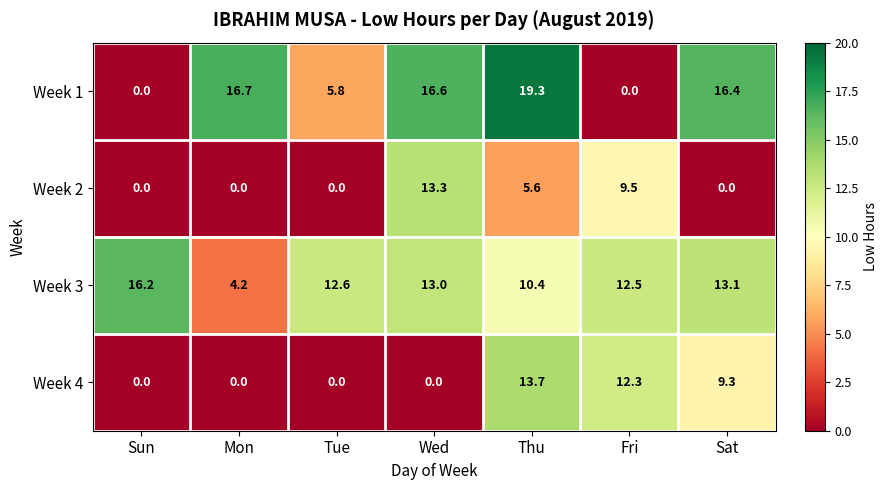

Reading left to right, list all the values displayed in this chart.

Week 1: 0.0	16.7	5.8	16.6	19.3	0.0	16.4
Week 2: 0.0	0.0	0.0	13.3	5.6	9.5	0.0
Week 3: 16.2	4.2	12.6	13.0	10.4	12.5	13.1
Week 4: 0.0	0.0	0.0	0.0	13.7	12.3	9.3